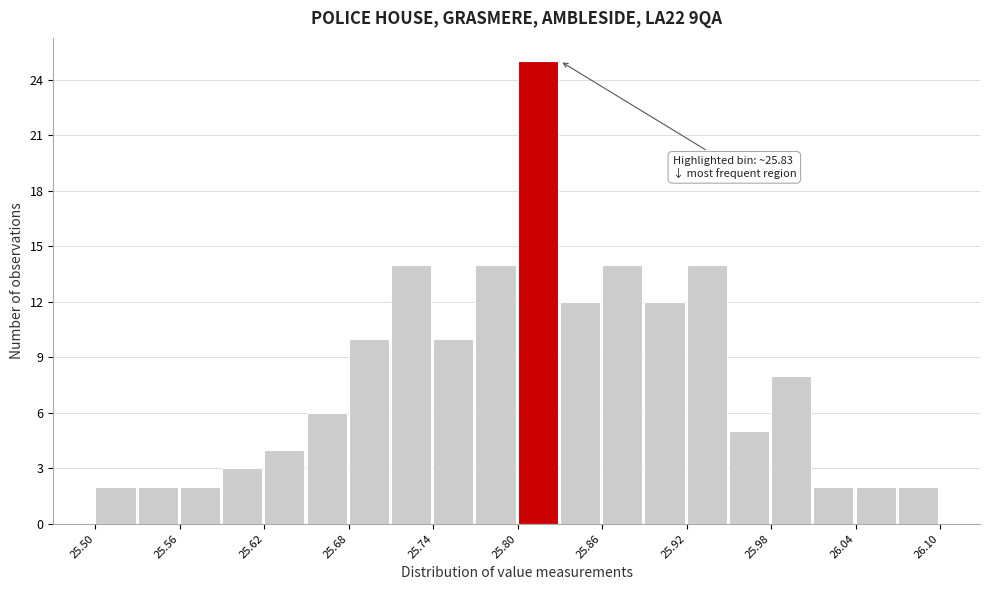

Around what value on the x-axis is the tallest bar? Give the approximate position of its centre, as read against the axis.

25.81